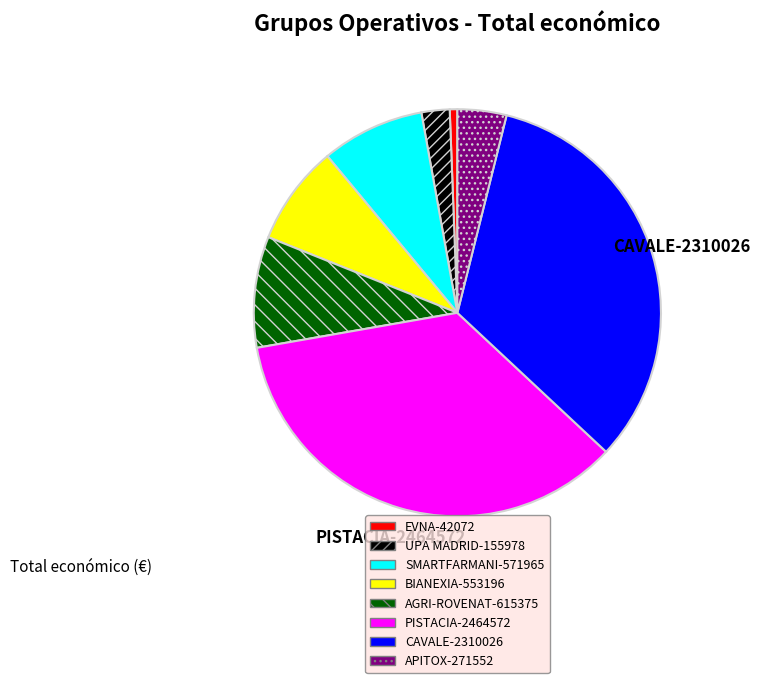

What is the ratio of the value at UPA MADRID to the value at APITOX?

0.6